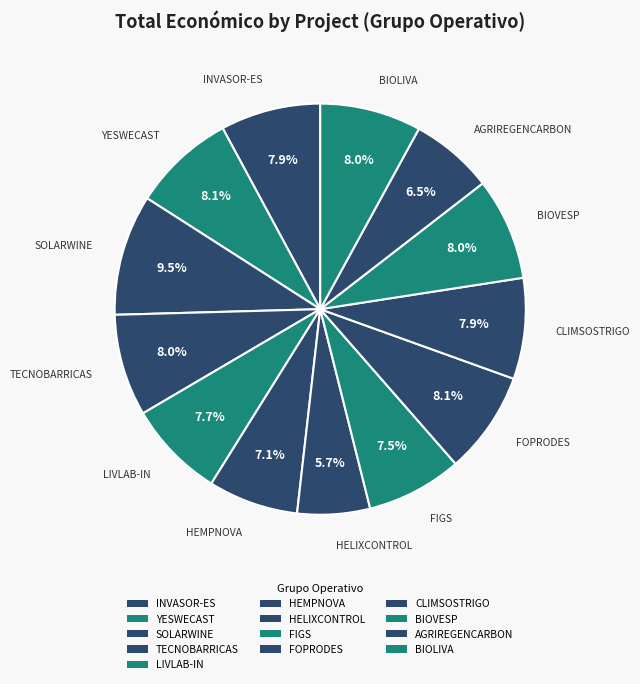

What is the smallest slice in the pie chart?

HELIXCONTROL